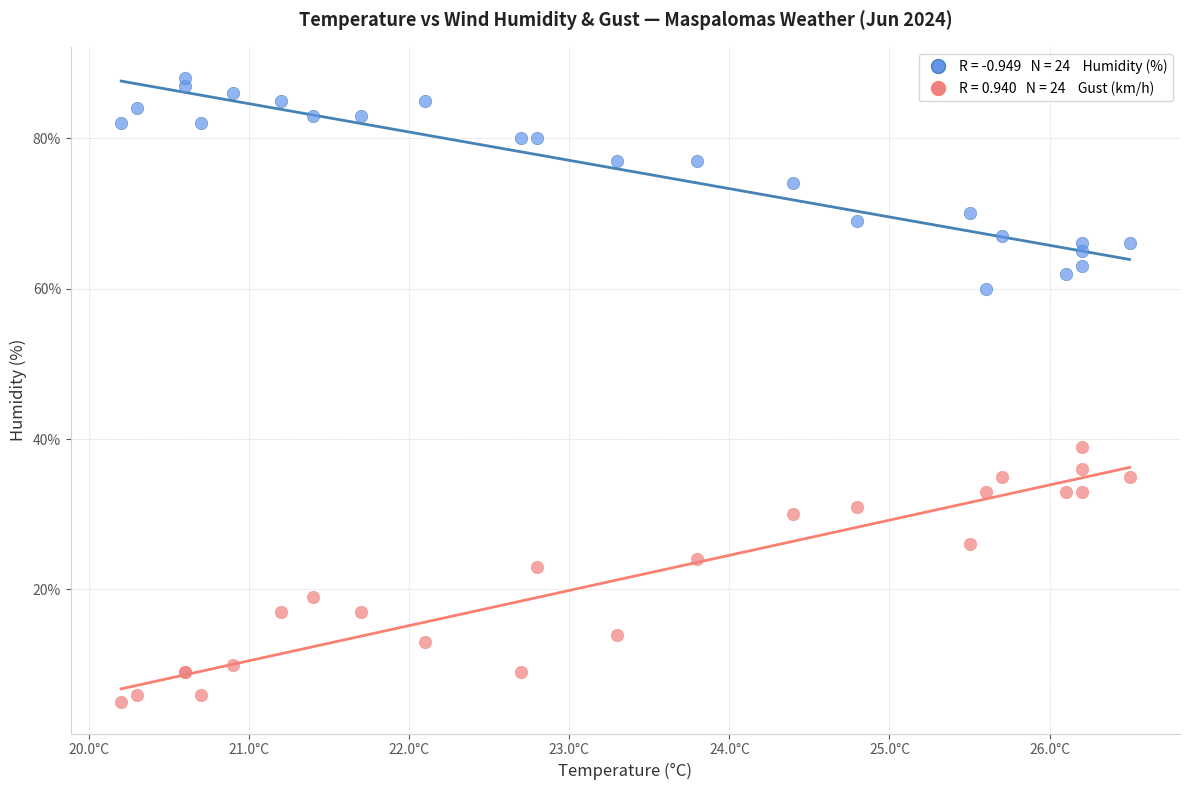

Across all series, what Y value is closest to 46?

39